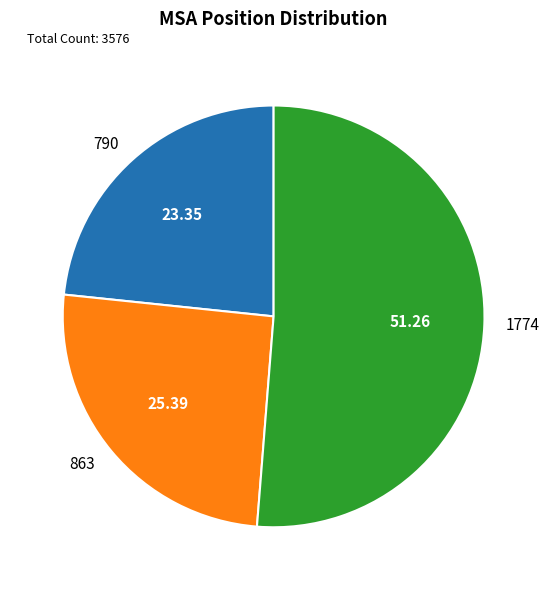

Combined, do 1774 and 790 account for over 50%?

Yes